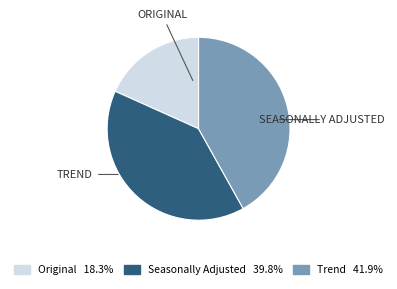

Do Original 18.3% and Seasonally Adjusted 39.8% together represent more than half of the pie?

Yes